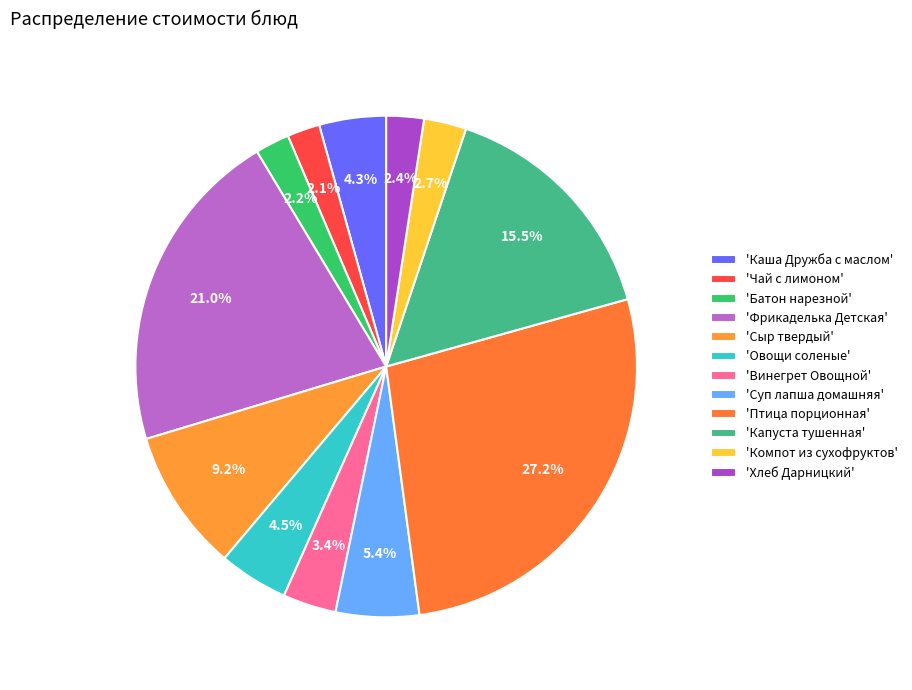

Count the number of slices in the pie.

12